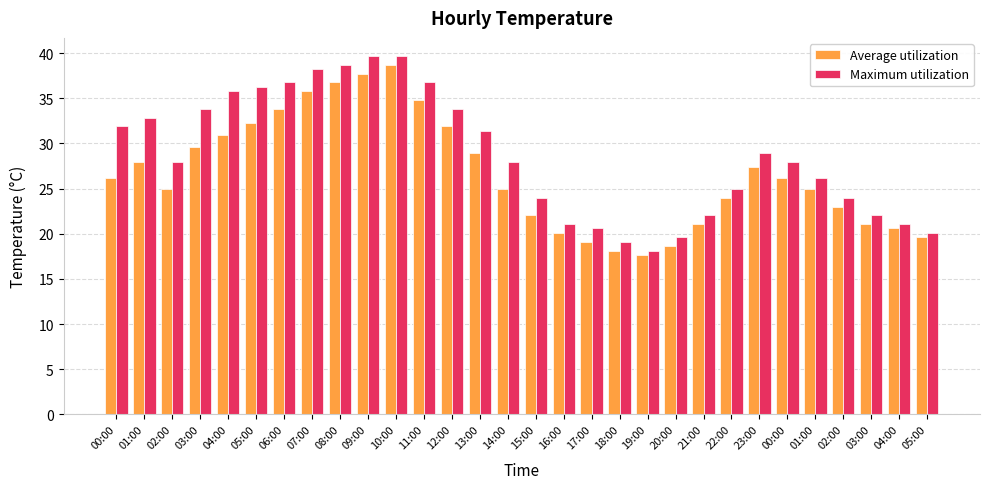

What are all the series names shown in the legend?

Average utilization, Maximum utilization